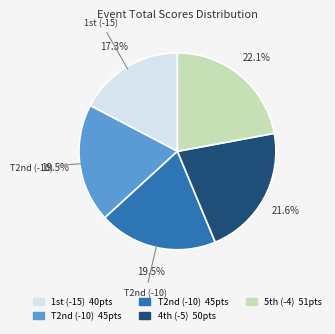

Is there a majority slice in this chart?

No